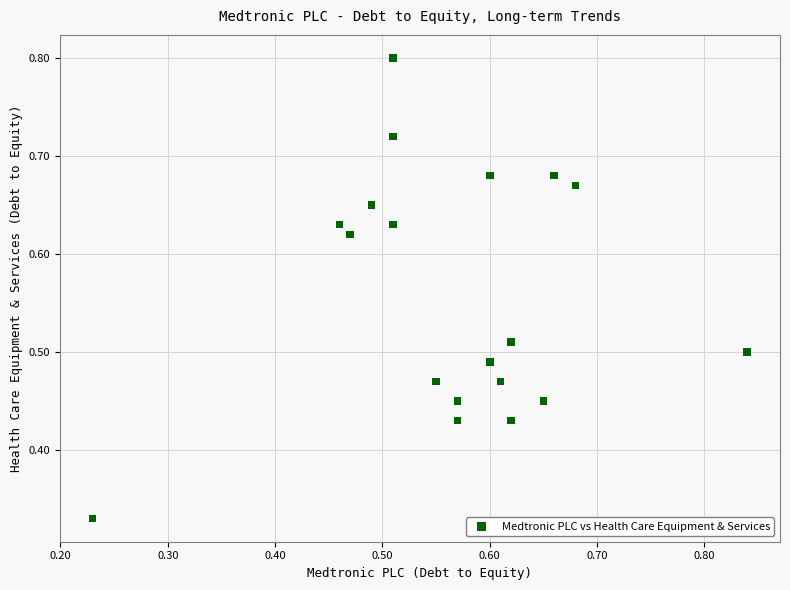

Count the number of points in this scatter plot.

19